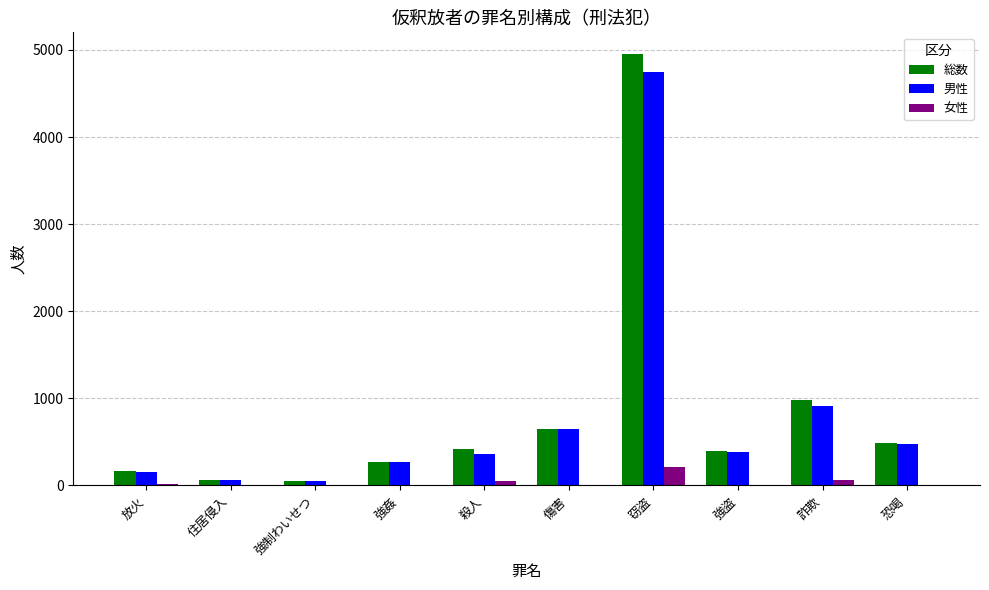

Between 強制わいせつ and 傷害, which series saw the biggest shift?

総数